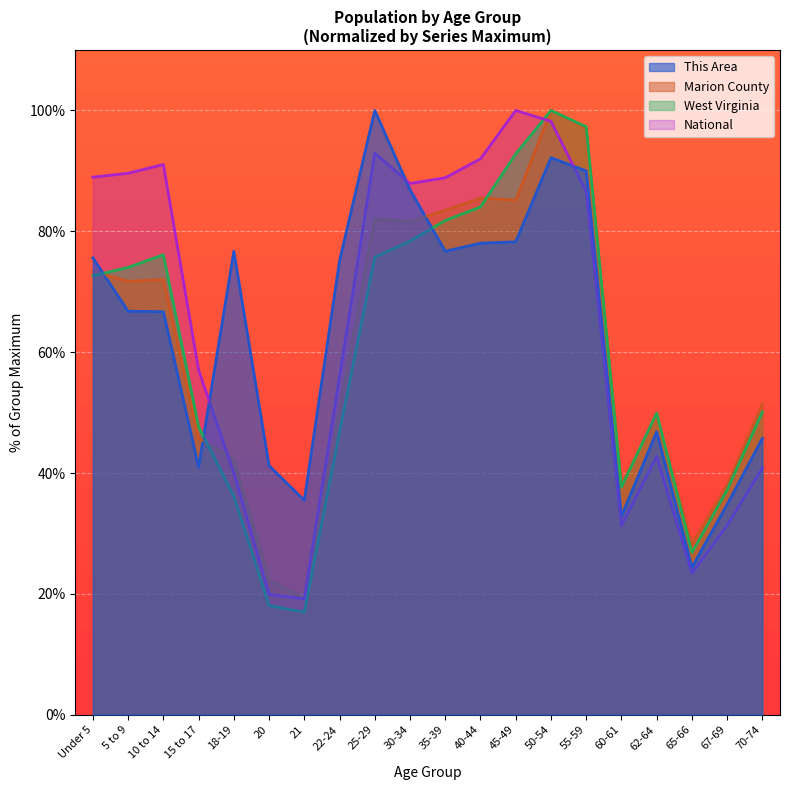

What is the difference between the highest and lowest values at 25-29?

24.3